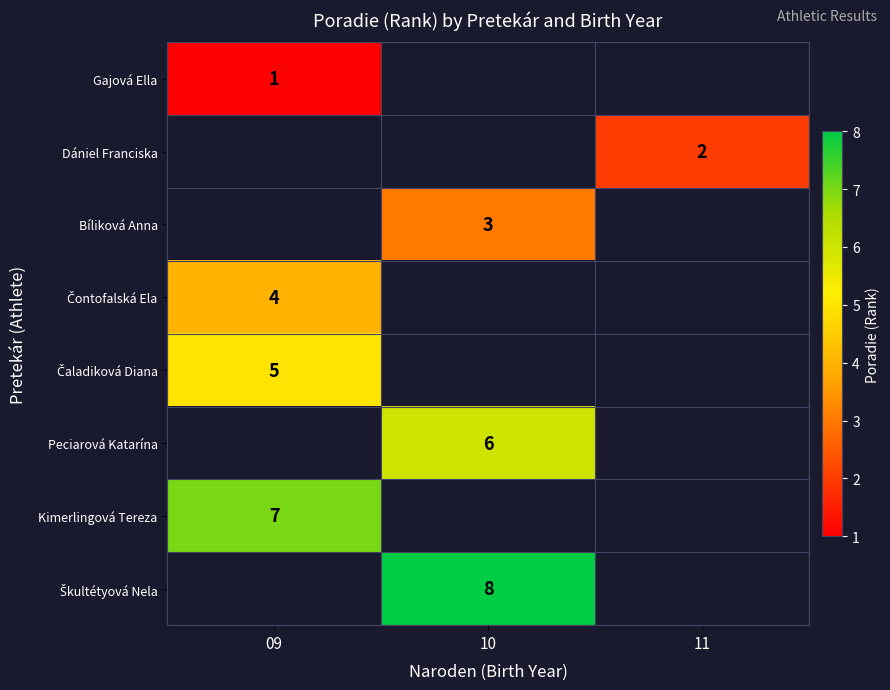

At which category does the chart reach its peak across all series?

10